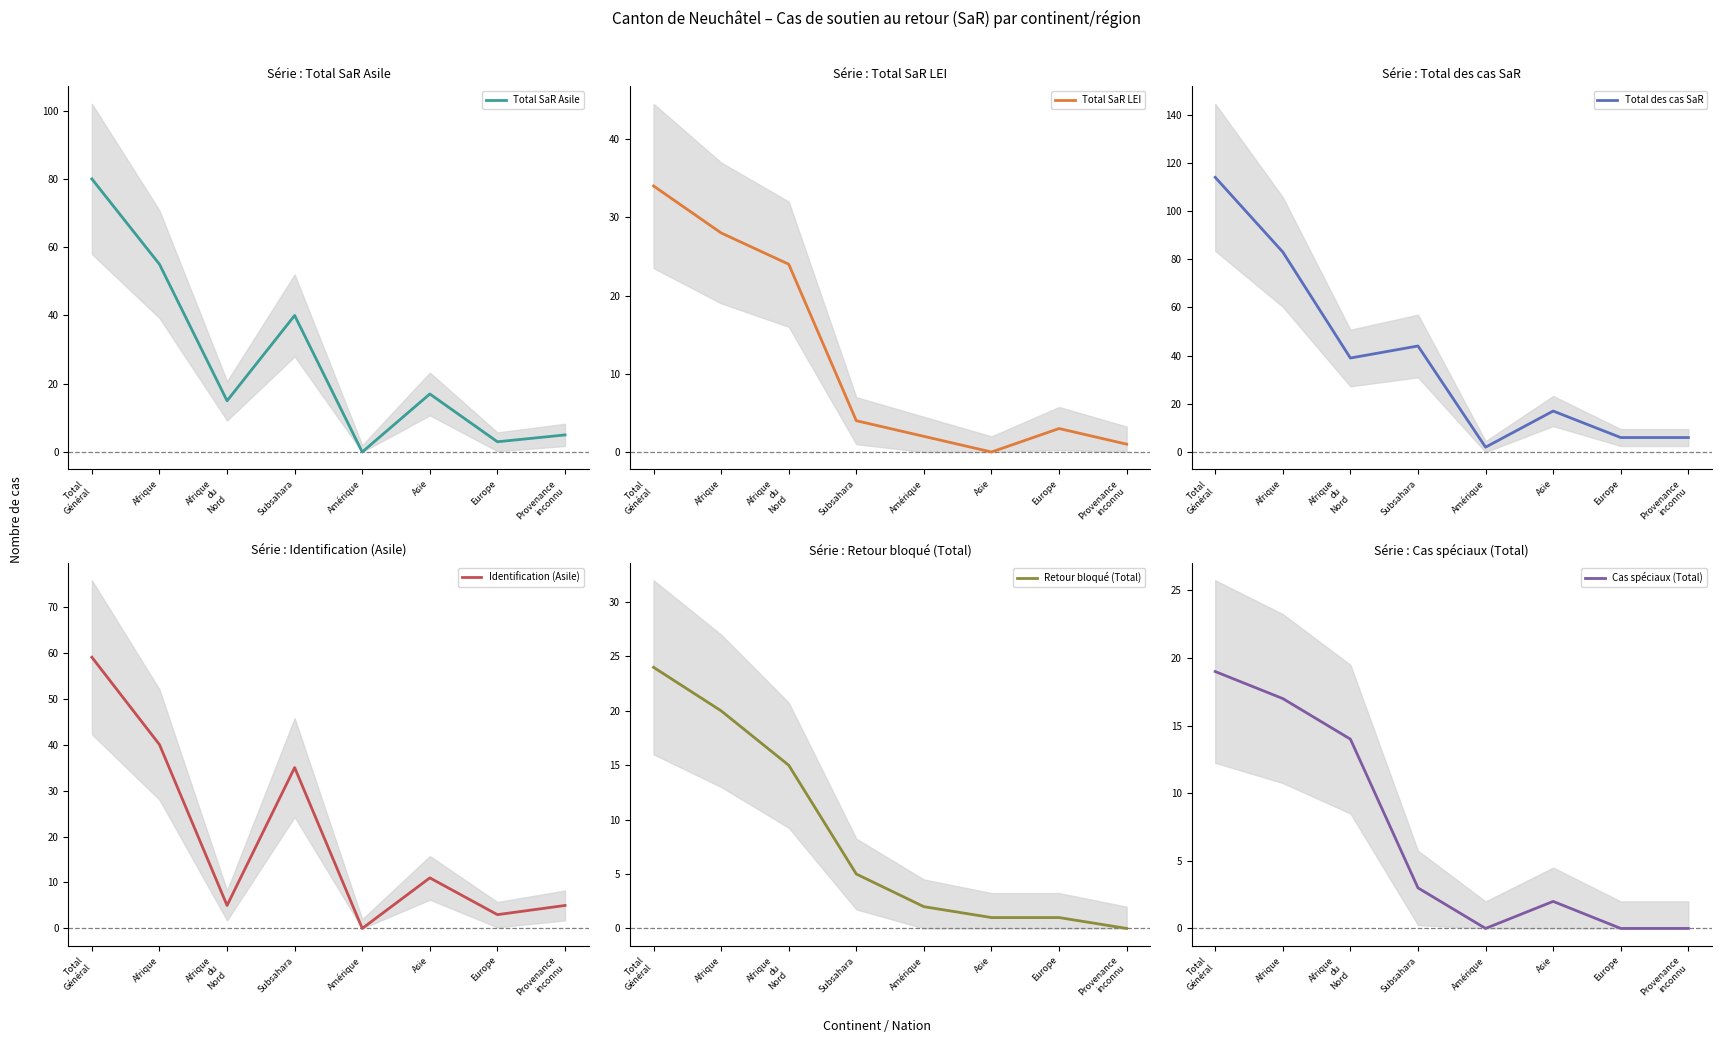

Is it true that Cas spéciaux (Total) equals 25 at Afrique
du
Nord?

False